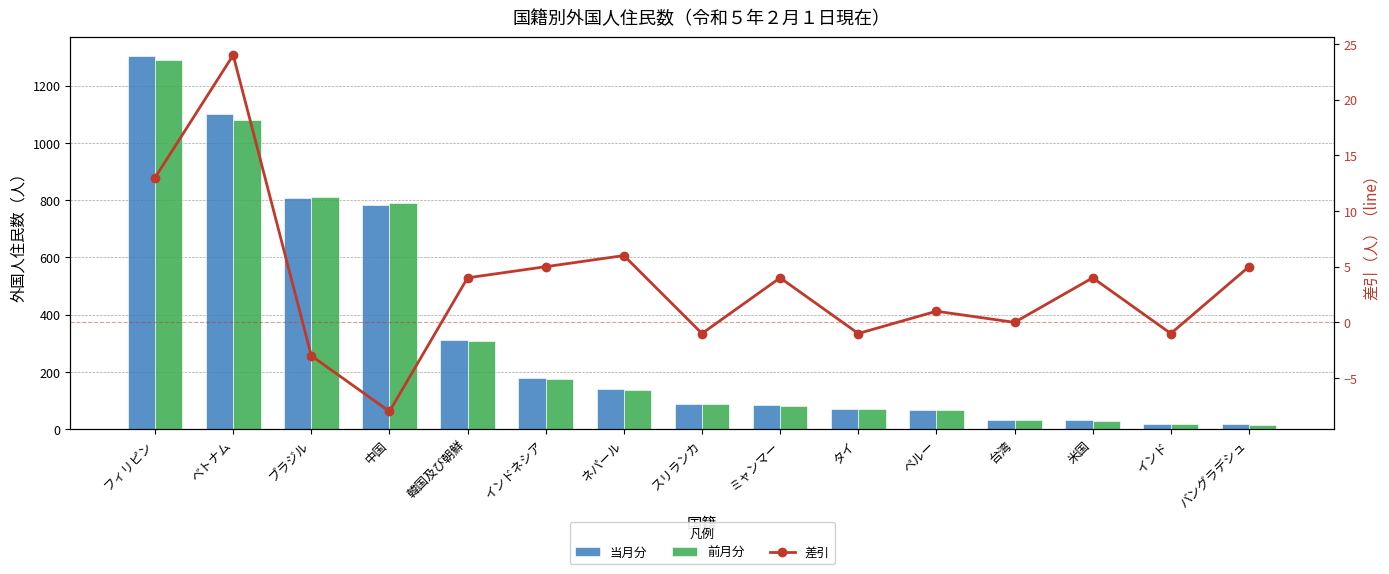

What is the difference between the maximum and minimum values in the 前月分 series?

1277